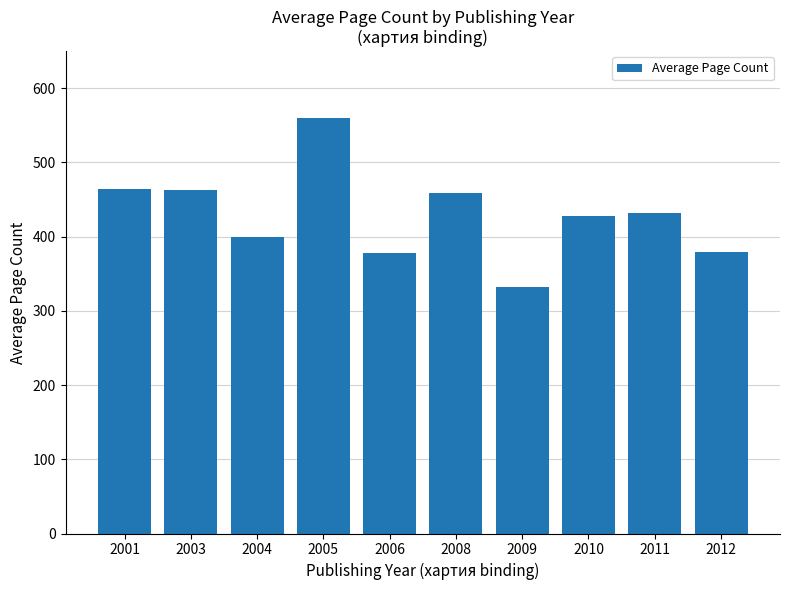

What is the sum of all values?

4297.2